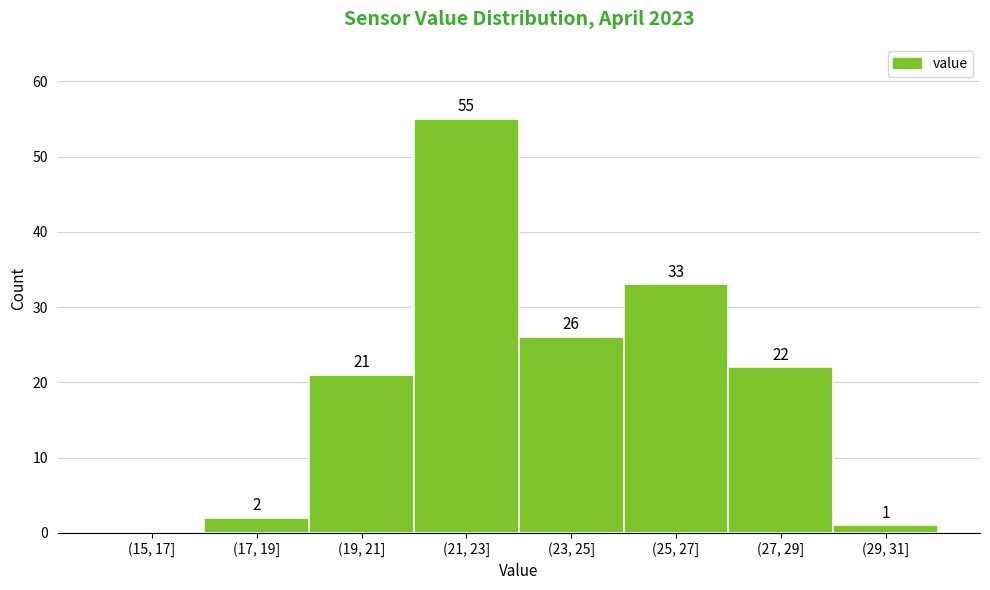

Reading left to right, what are all the values shown in this chart?

(15, 17]=0	(17, 19]=2	(19, 21]=21	(21, 23]=55	(23, 25]=26	(25, 27]=33	(27, 29]=22	(29, 31]=1